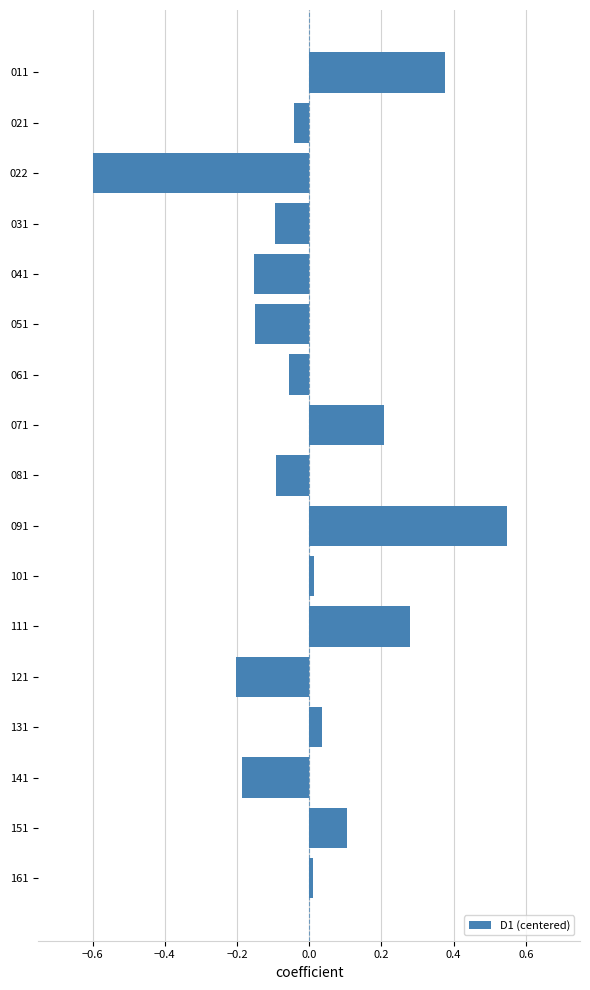

What is the minimum value shown in the chart?

-0.6